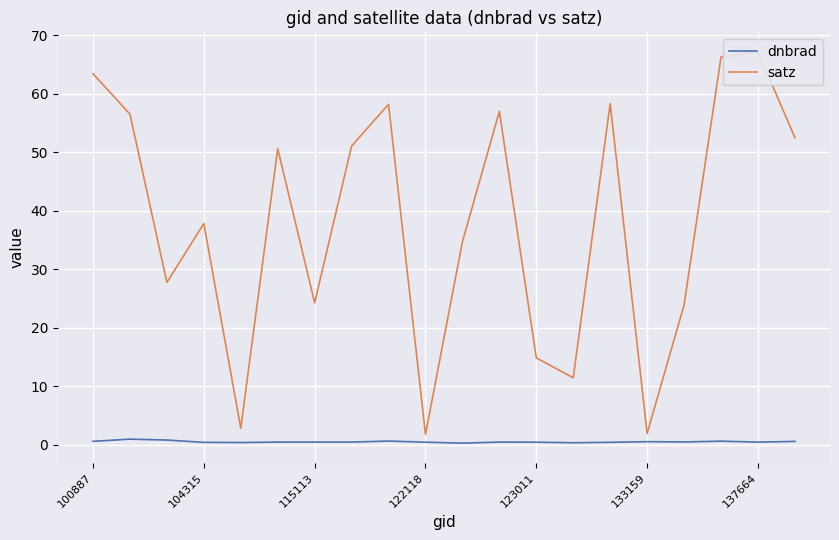

At which category is the sum across all series the highest?

137664